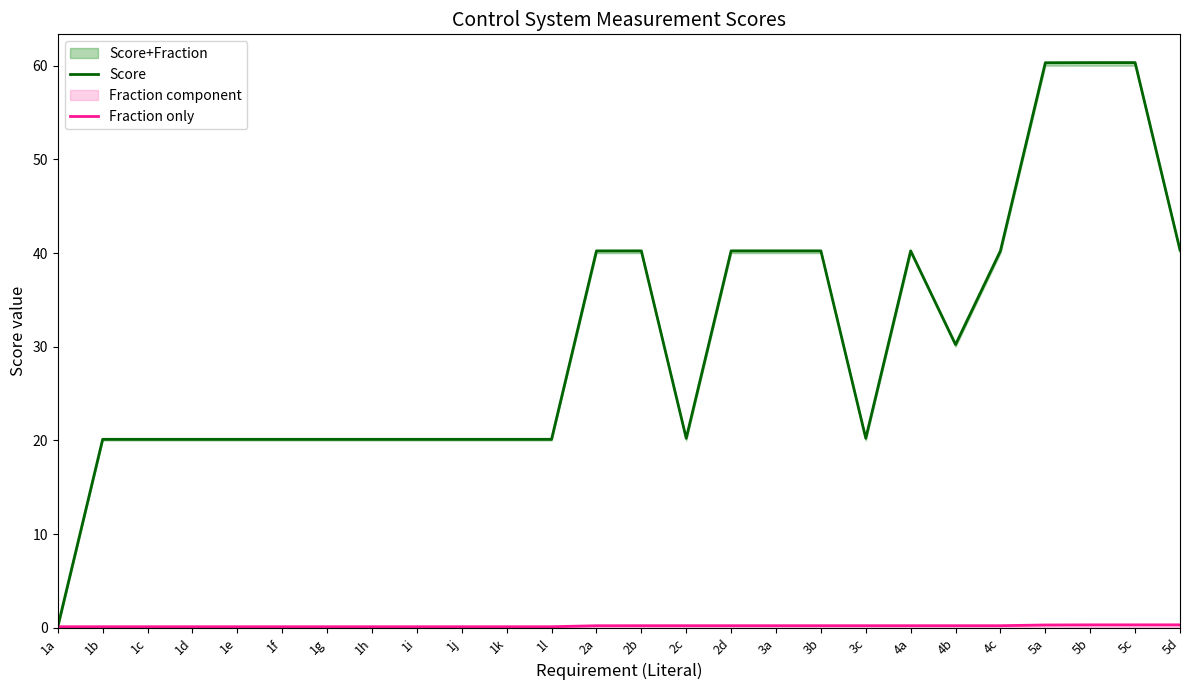

What value does the Fraction only series have at 2c?

0.2